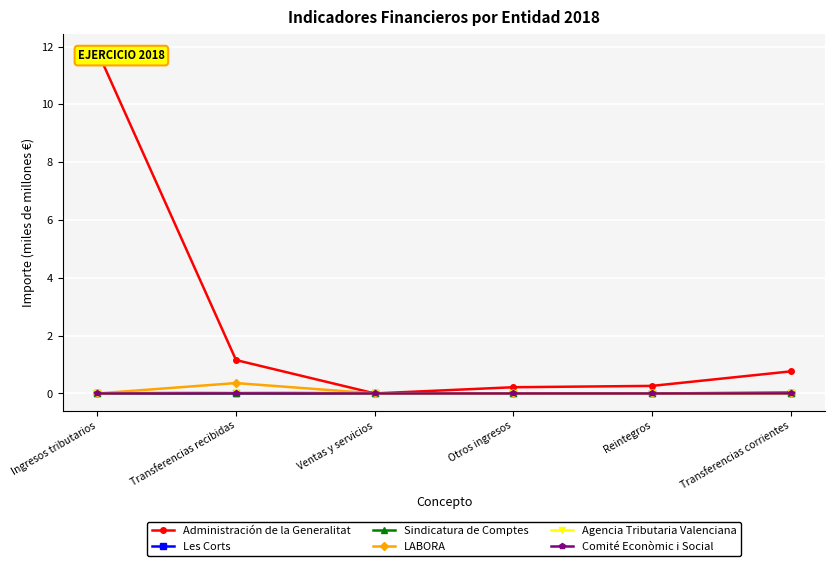

How many lines are shown in the chart?

6